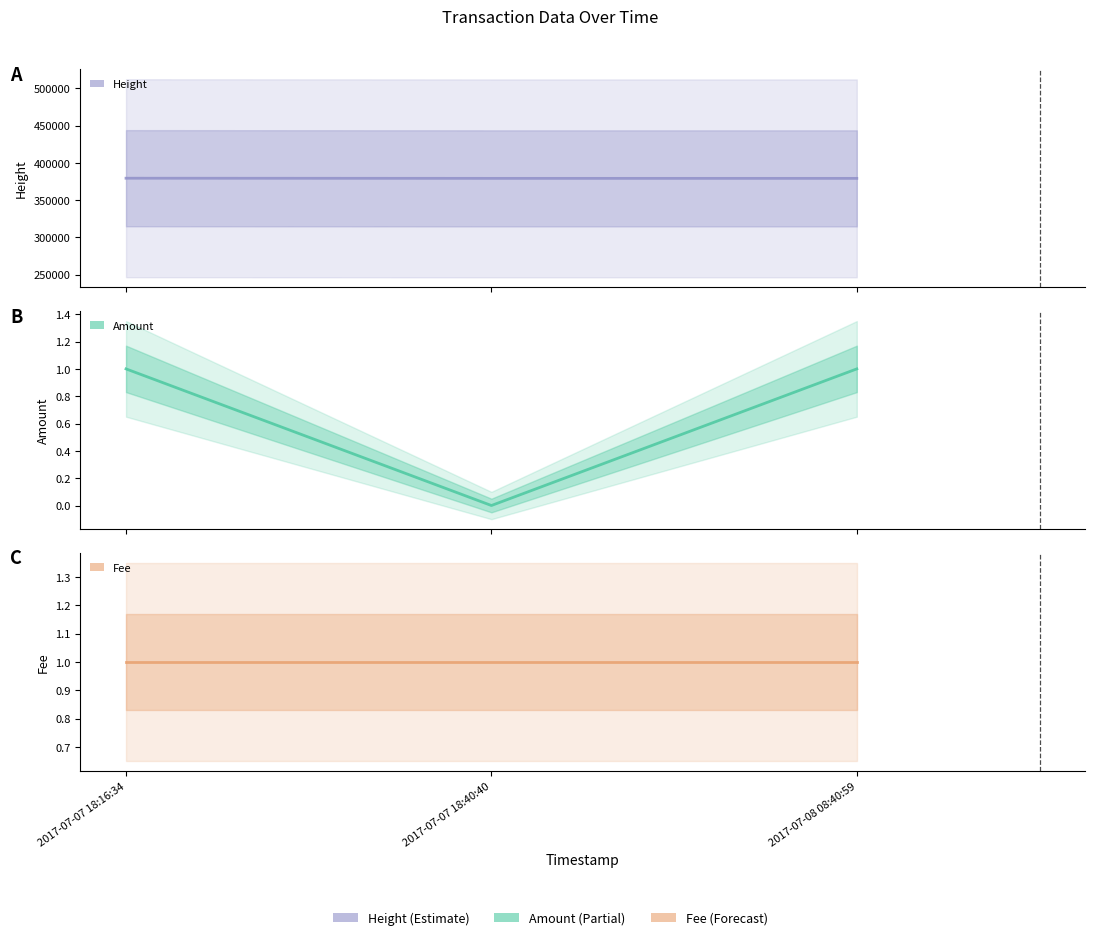

How many lines are shown in the chart?

3